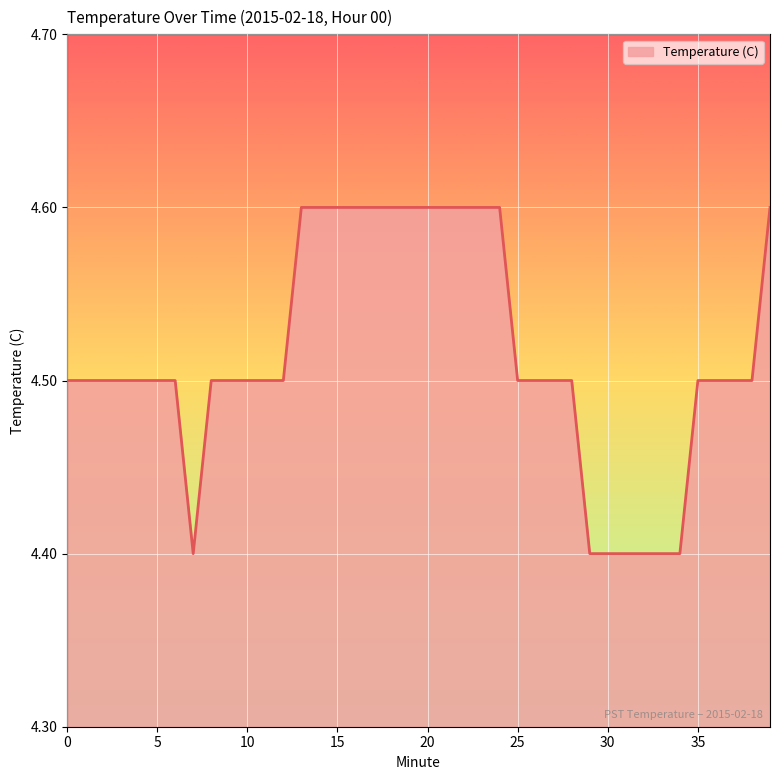

How many lines are shown in the chart?

1